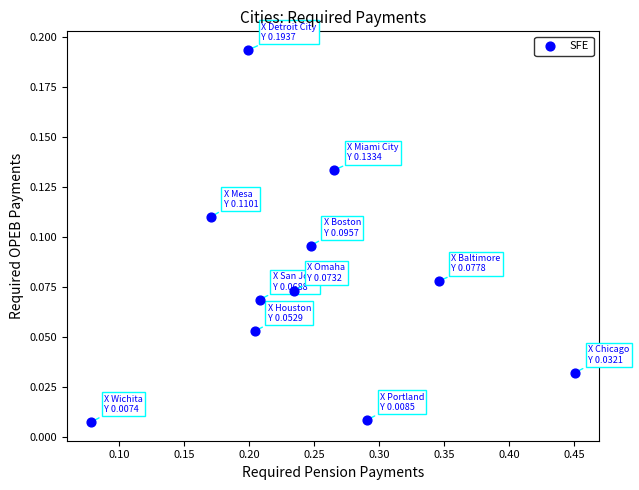

What is the range of X values (max minus min)?

0.4